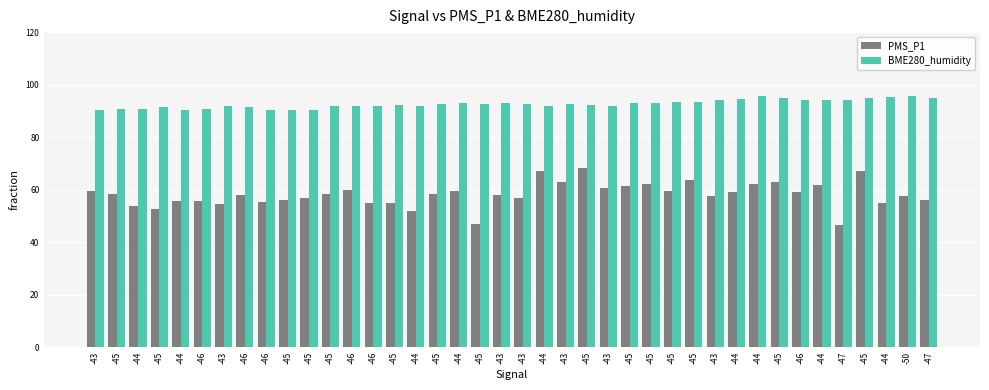

What is the difference between the highest and lowest values at -46?

35.2